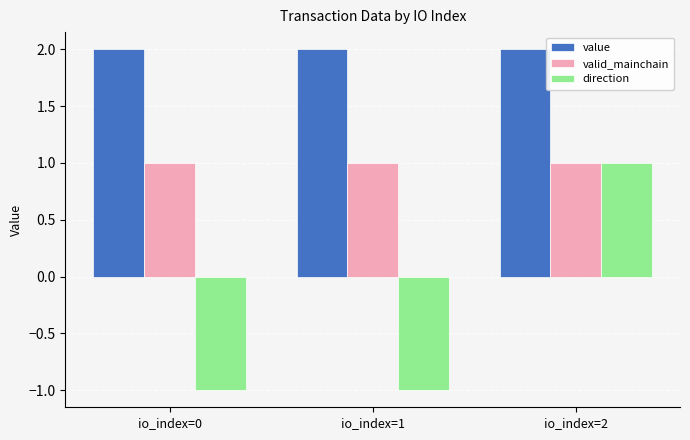

What is the lowest value of the valid_mainchain series?

1.0